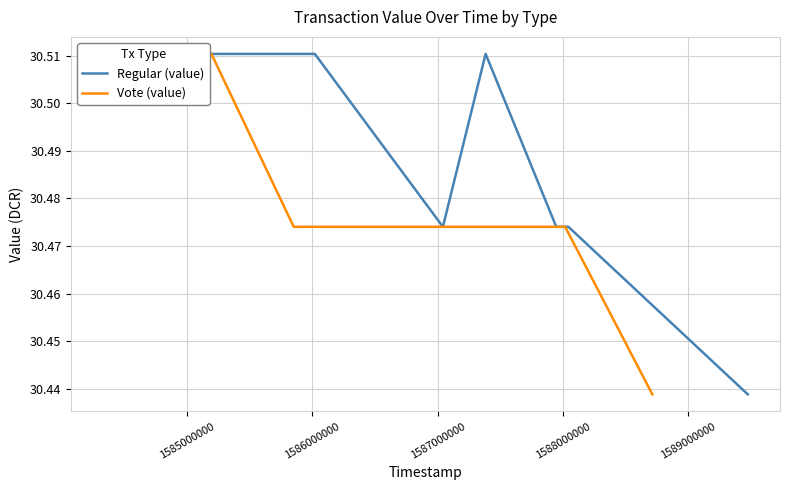

Which series ends up on top after the final intersection of Regular (value) and Vote (value)?

Regular (value)